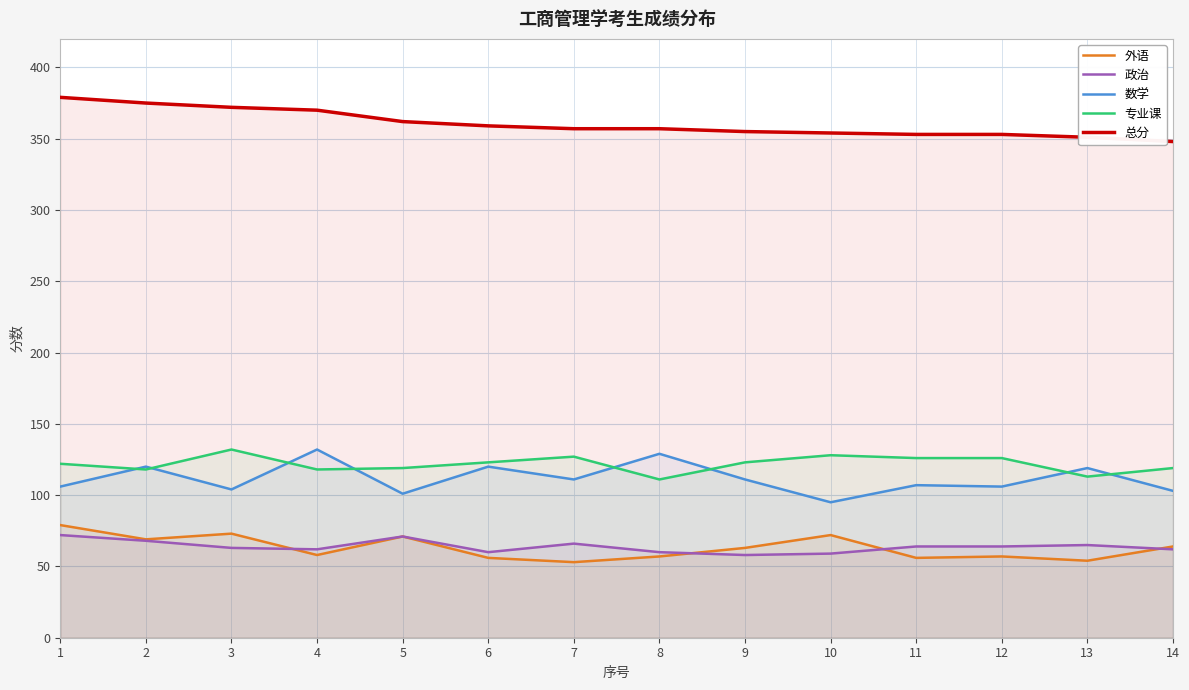

What is the total value across all series at 3?

744